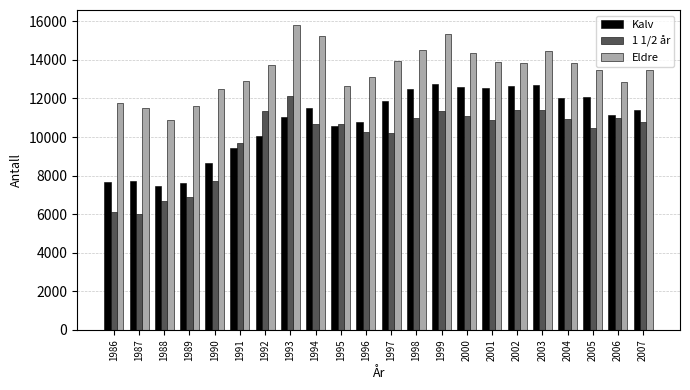

What is the value of the 1 1/2 år bar at the 18th from the left?

11417